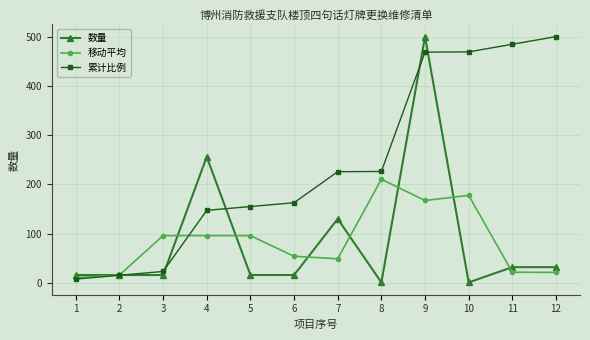

Is it true that 移动平均 equals 21.3 at 12?

True